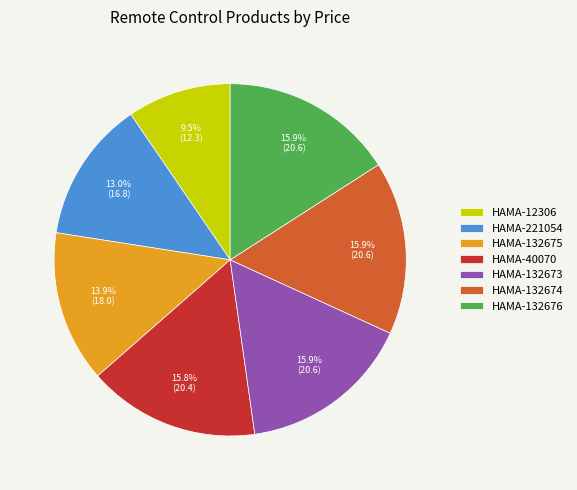

Is it true that HAMA-132674 is 25% of the pie?

False